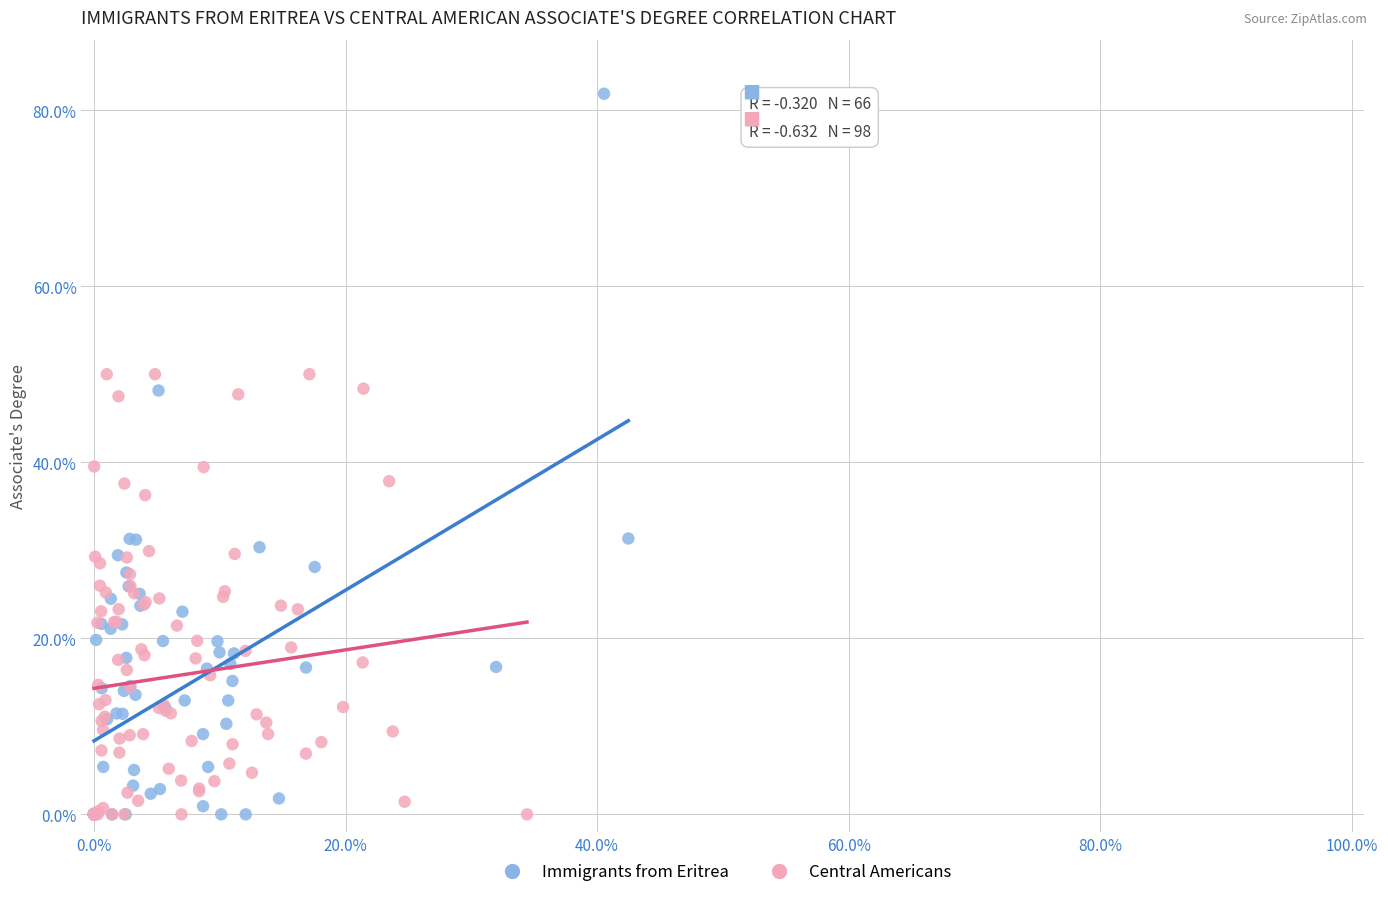

What are all the series names shown in the legend?

Immigrants from Eritrea, Central Americans